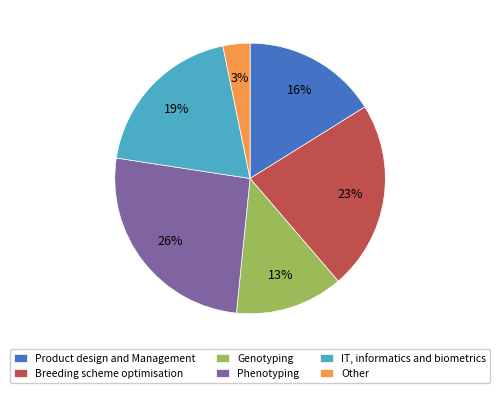

Is it true that IT, informatics and biometrics is 19% of the pie?

True